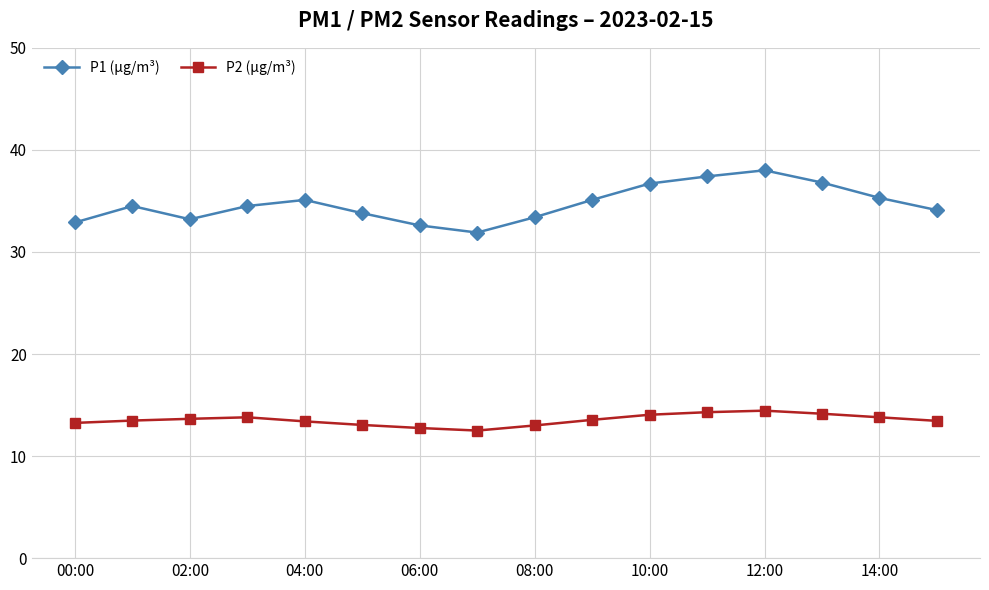

True or false: P1 (µg/m³) and P2 (µg/m³) intersect in this chart.

False